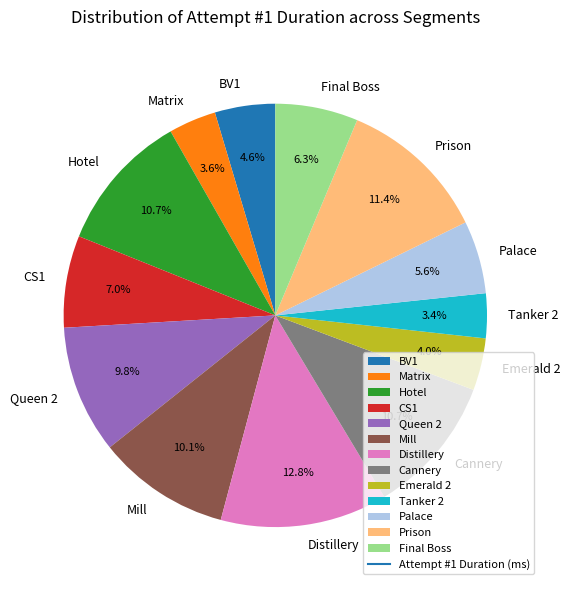

Is there any slice that represents more than half of the pie?

No